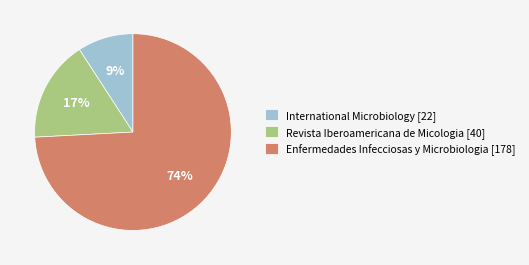

Is it true that Revista Iberoamericana de Micologia [40] is 6% of the pie?

False